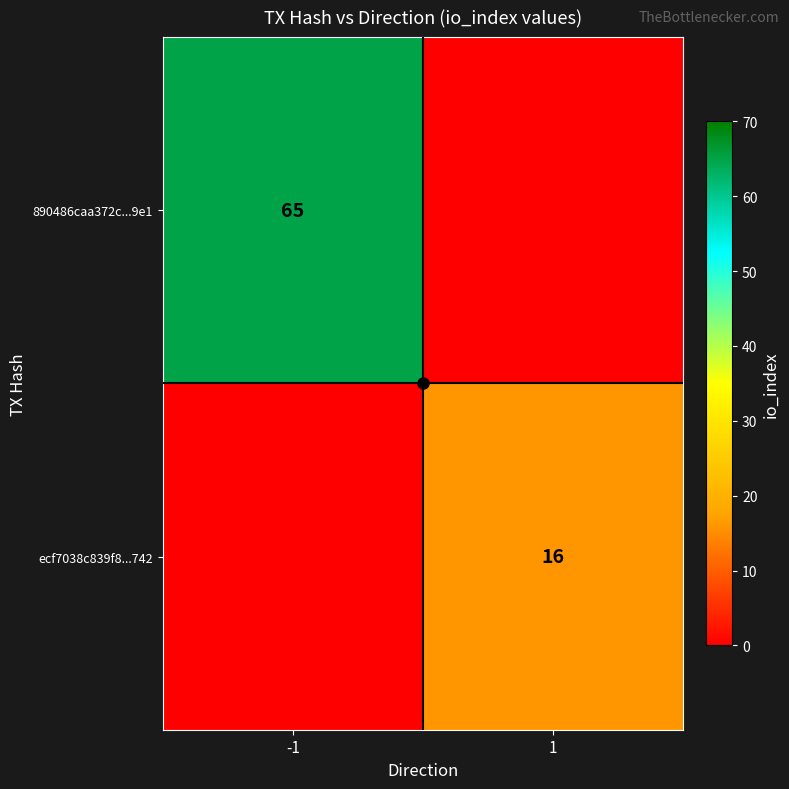

Which series has the widest spread of values?

890486caa372c...9e1